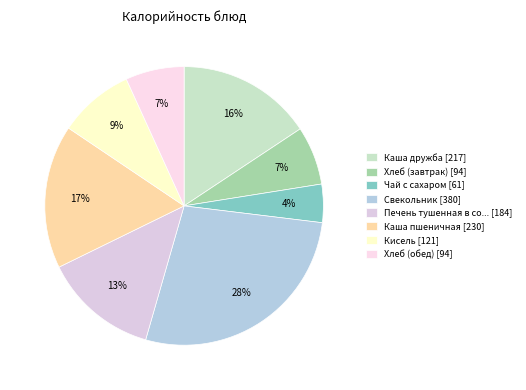

Does any single category account for the majority?

No